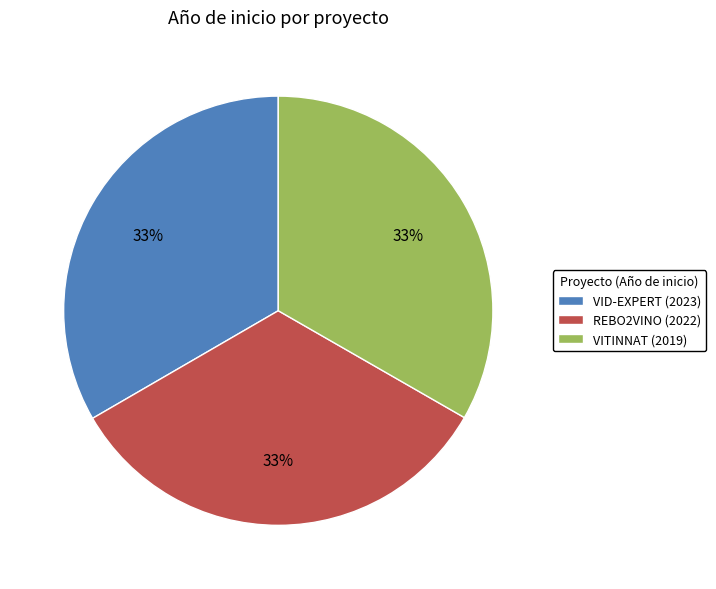

How many segments does this pie chart have?

3